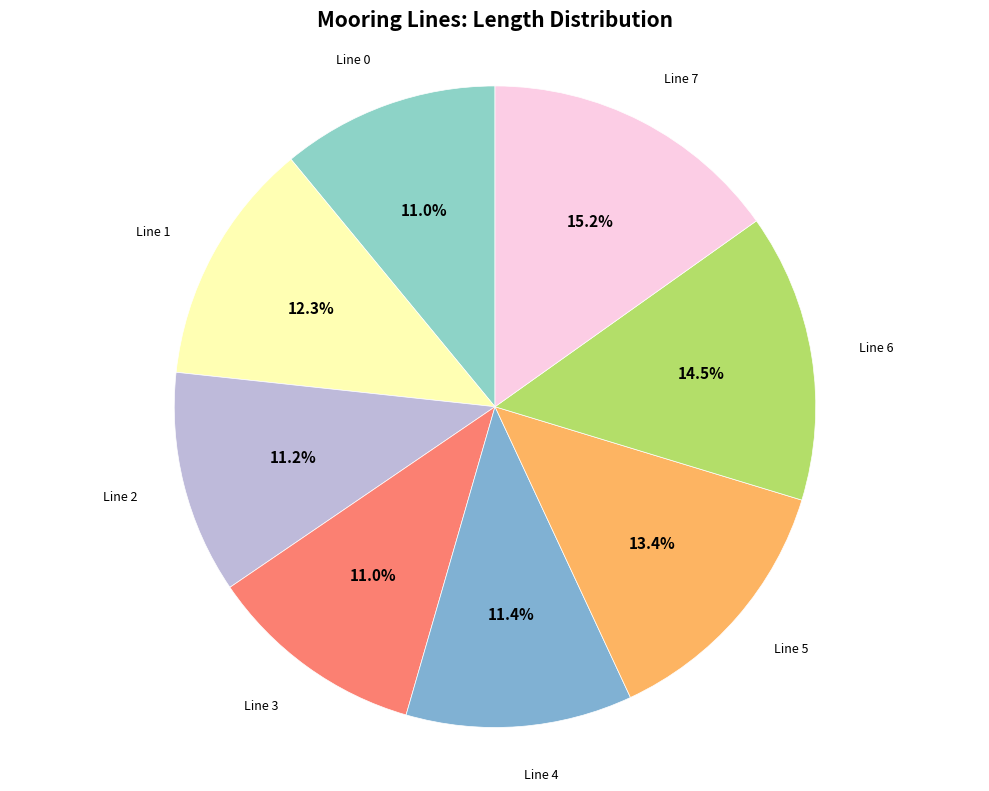

Approximately how many times larger is the value at Line 3 compared to Line 0?

1.0